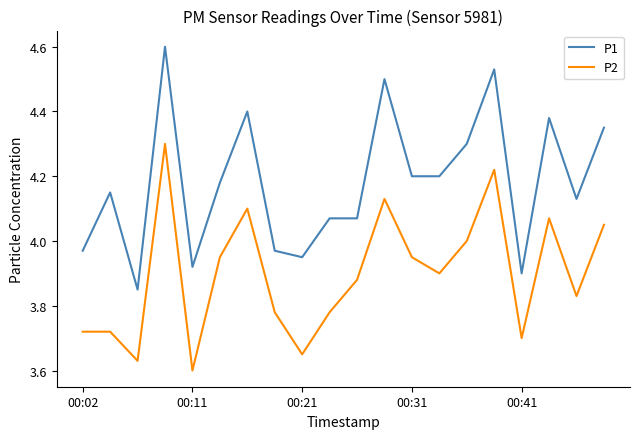

True or false: P2 and P1 intersect in this chart.

False